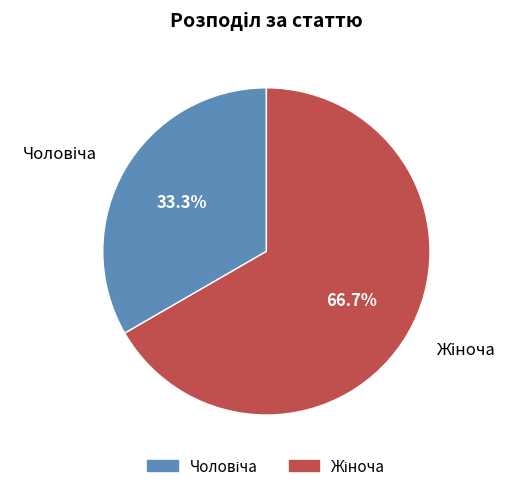

To the nearest percent, what is the difference between the largest and smallest slice percentages?

33%